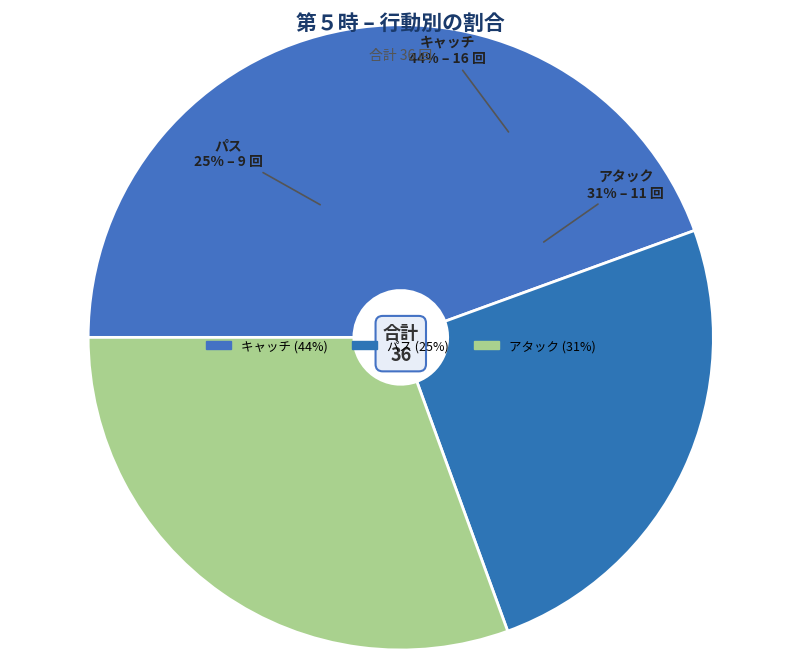

Count the number of slices in the pie.

3